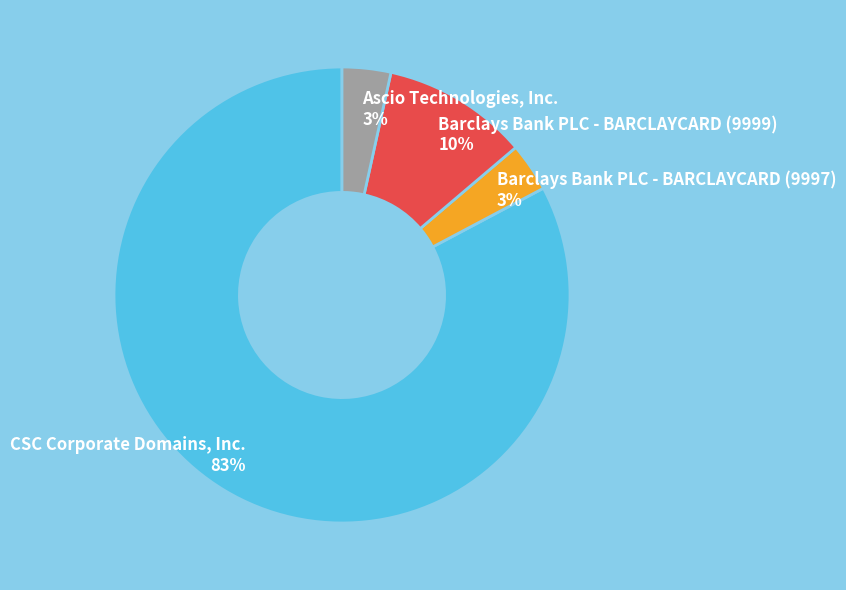

Do Barclays Bank PLC - BARCLAYCARD (9997) and CSC Corporate Domains, Inc. together represent more than half of the pie?

Yes